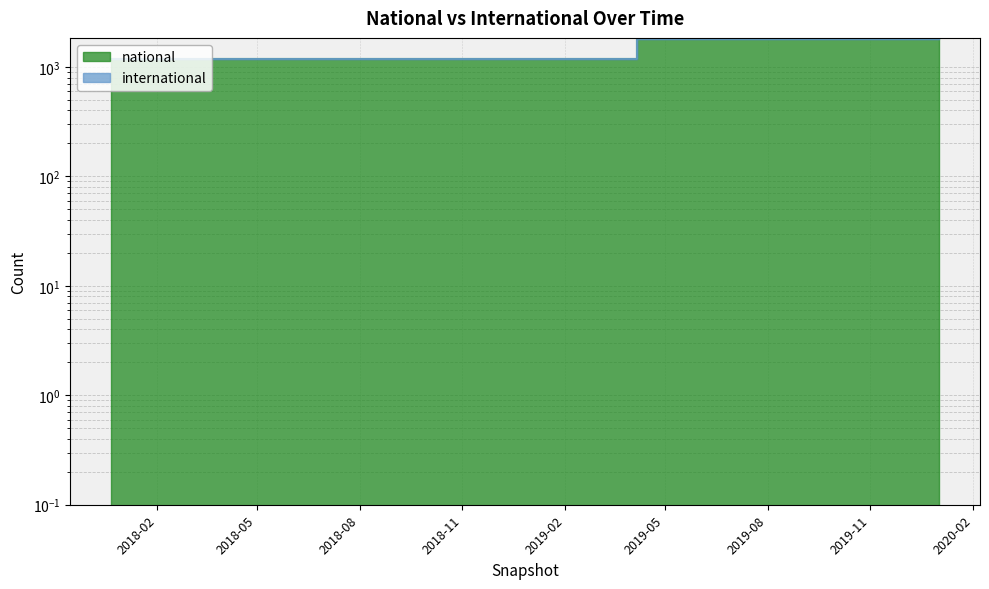

List the labels in order of value, smallest first.

2017-12-22, 2018-04-09, 2018-07-11, 2018-09-28, 2019-01-01, 2019-04-06, 2019-07-01, 2019-10-09, 2020-01-01